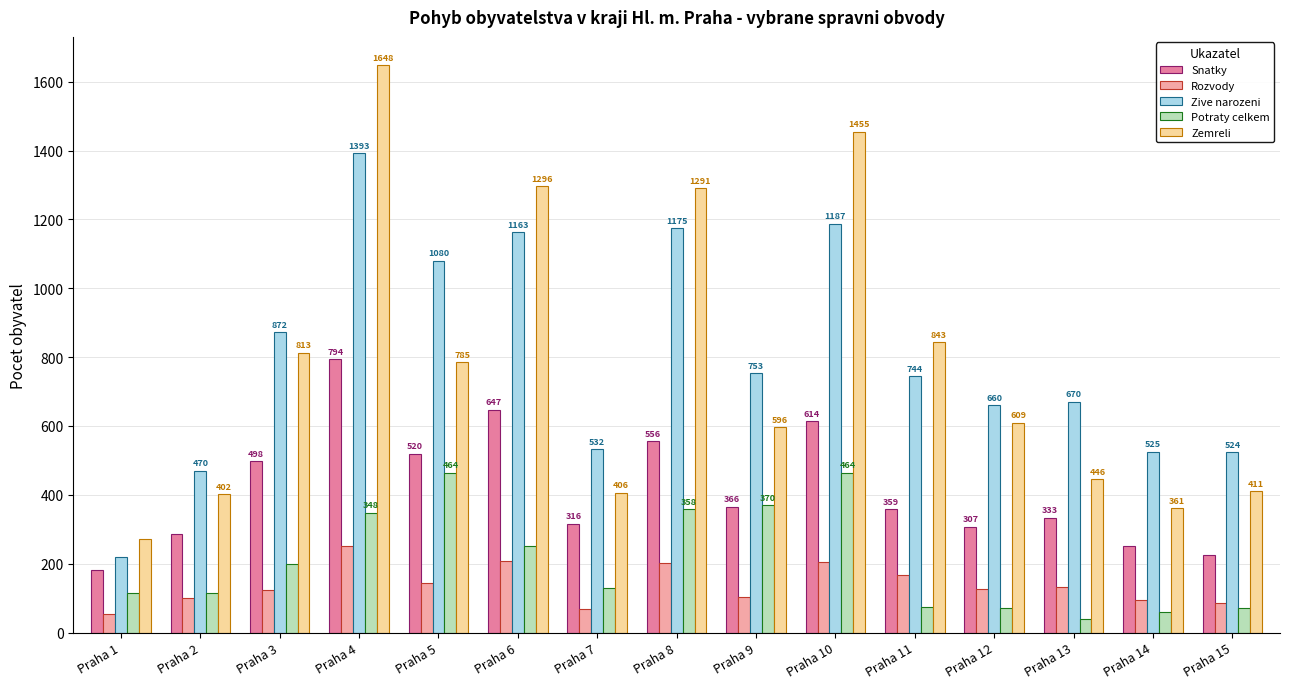

Reading right to left, list all the values displayed in this chart.

Snatky: 225	252	333	307	359	614	366	556	316	647	520	794	498	287	182
Rozvody: 87	94	131	126	168	204	103	202	69	209	143	250	124	101	54
Zive narozeni: 524	525	670	660	744	1187	753	1175	532	1163	1080	1393	872	470	220
Potraty celkem: 71	61	39	70	74	464	370	358	129	252	464	348	198	116	114
Zemreli: 411	361	446	609	843	1455	596	1291	406	1296	785	1648	813	402	272